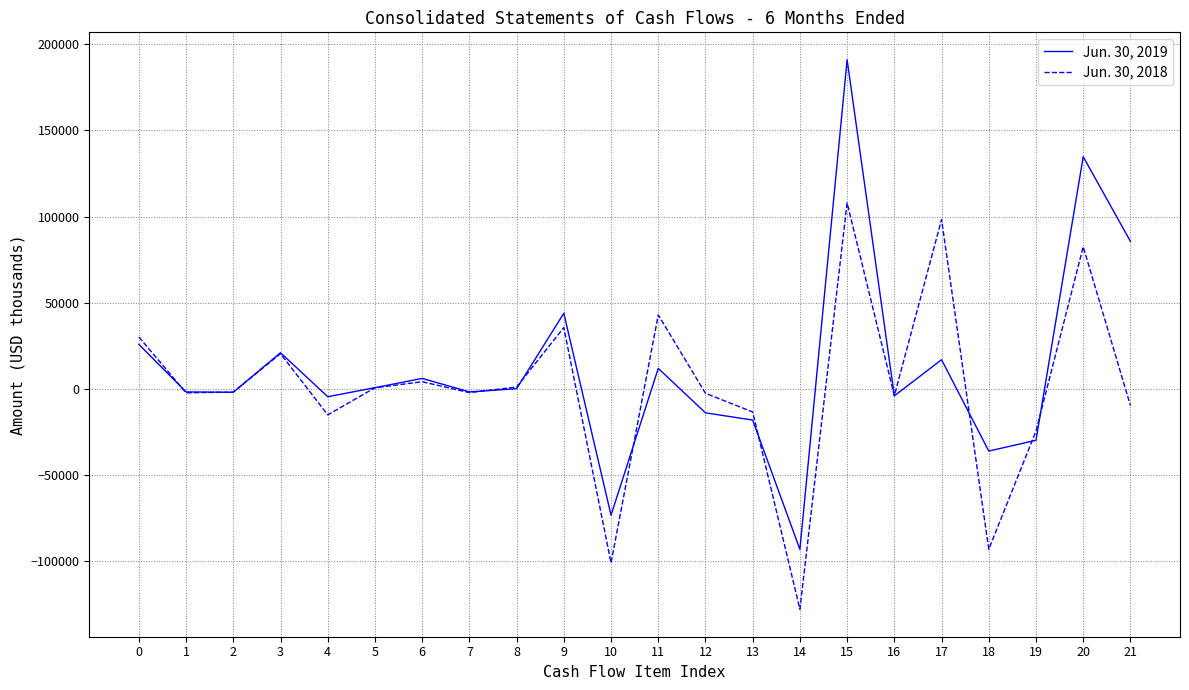

After their last crossing, which series has the higher values: Jun. 30, 2019 or Jun. 30, 2018?

Jun. 30, 2019